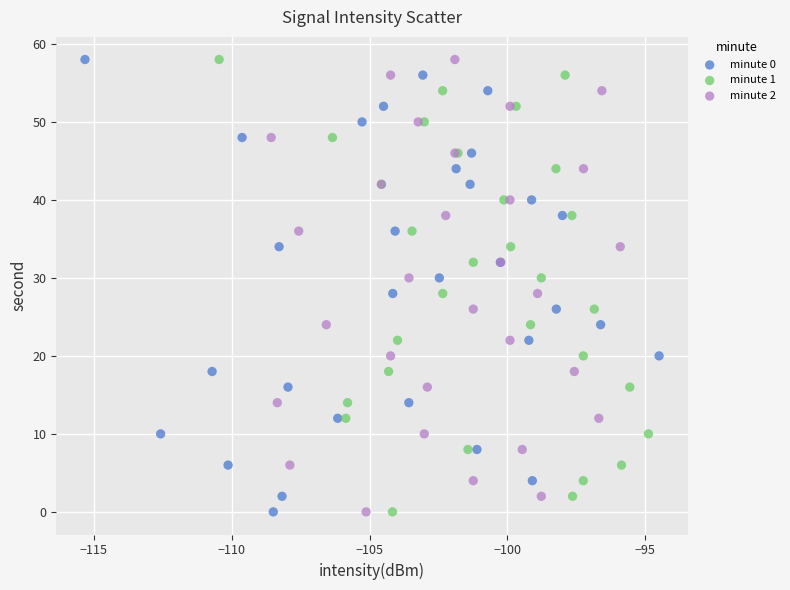

What are all the series names shown in the legend?

minute 0, minute 1, minute 2